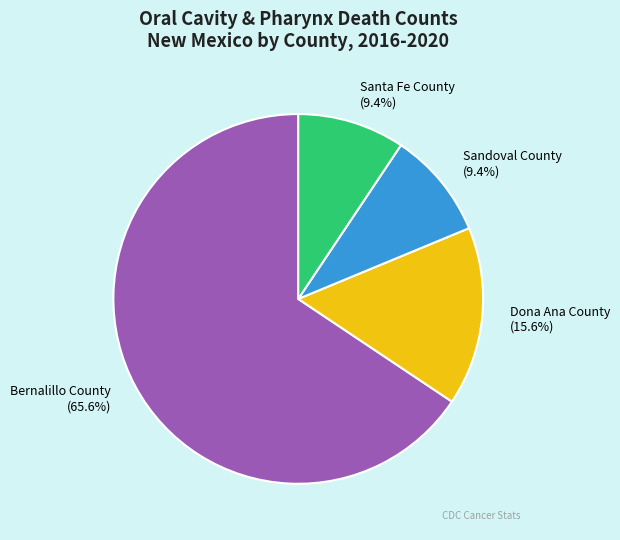

To the nearest percent, what percentage of the pie is Santa Fe County?

9%